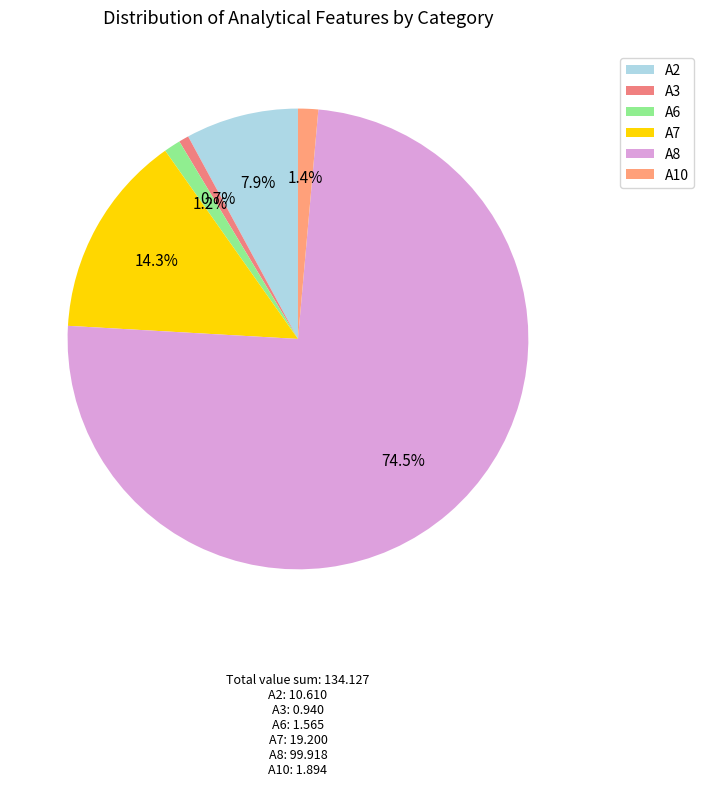

Rank the categories by value from highest to lowest.

A8, A7, A2, A10, A6, A3